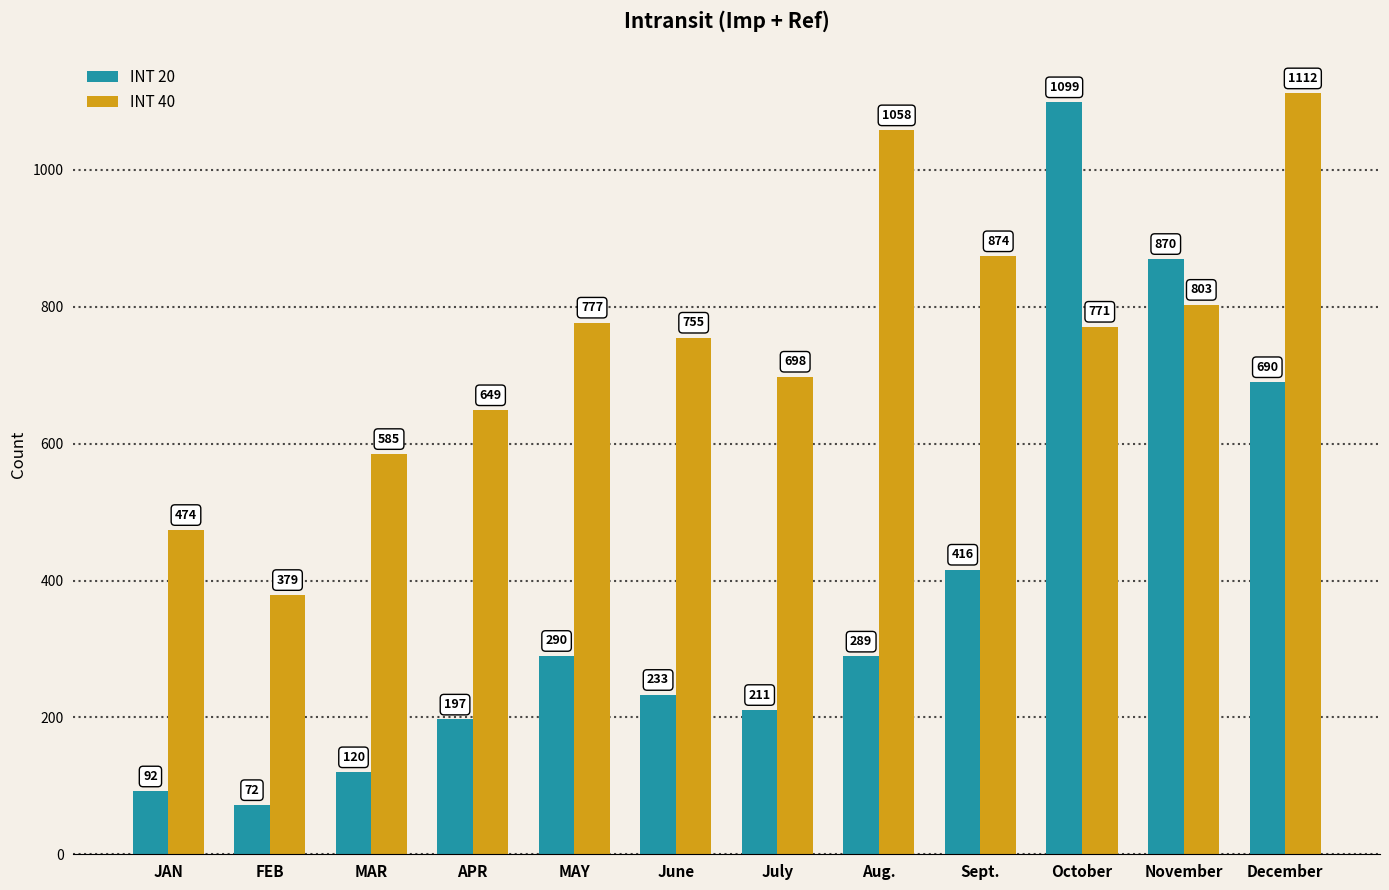

What value does the INT 20 series have at FEB?

72